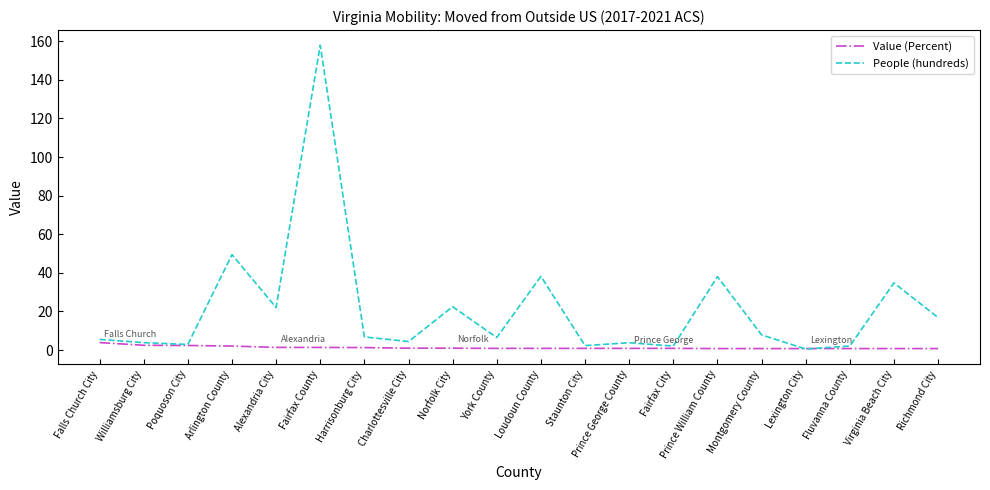

Which series has the widest spread of values?

People (hundreds)